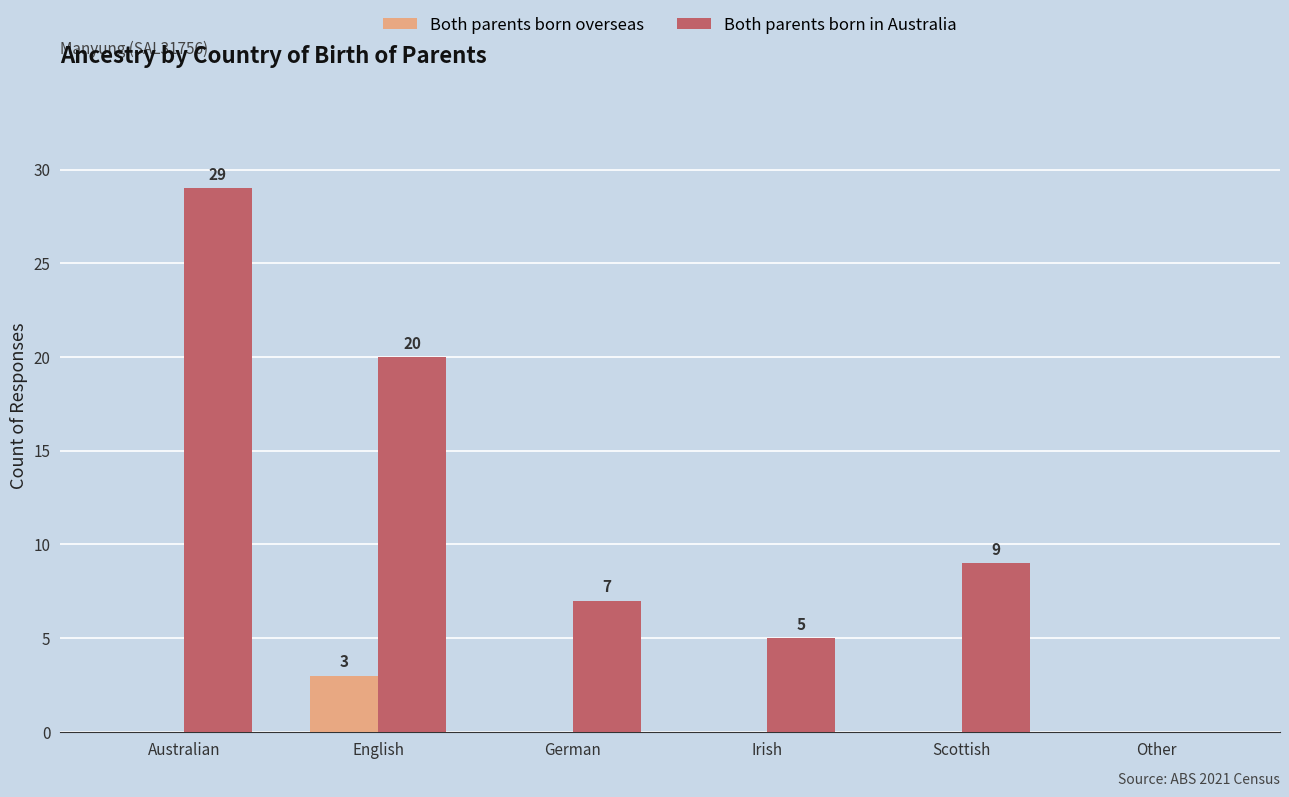

Which series changed the most between German and Scottish?

Both parents born in Australia